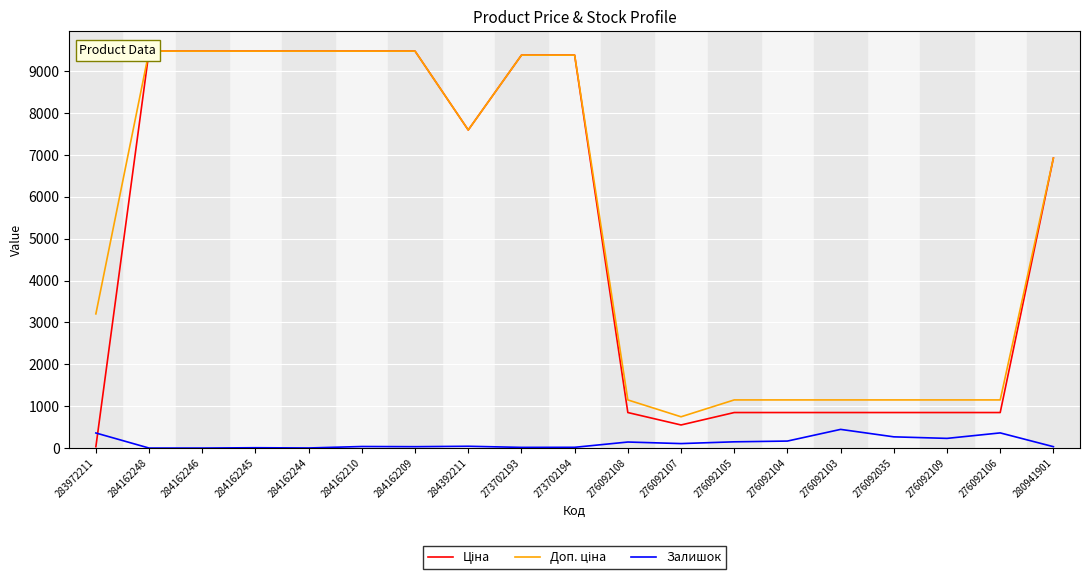

At which category does Залишок reach its first local peak?

284162245